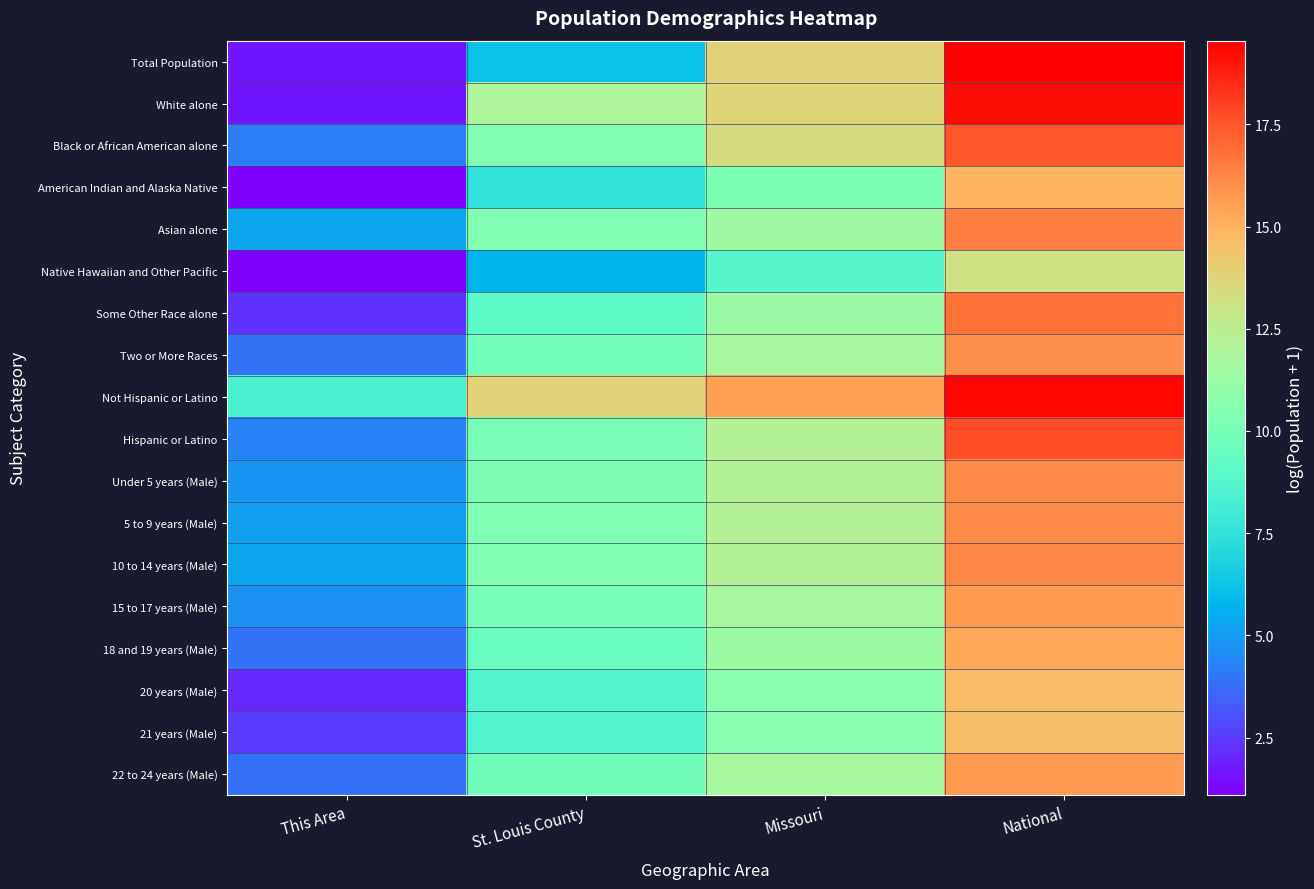

At how many categories does at least one series exceed 6?

4